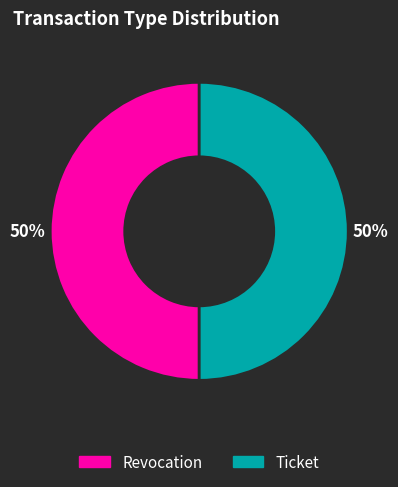

Count the number of slices in the pie.

2